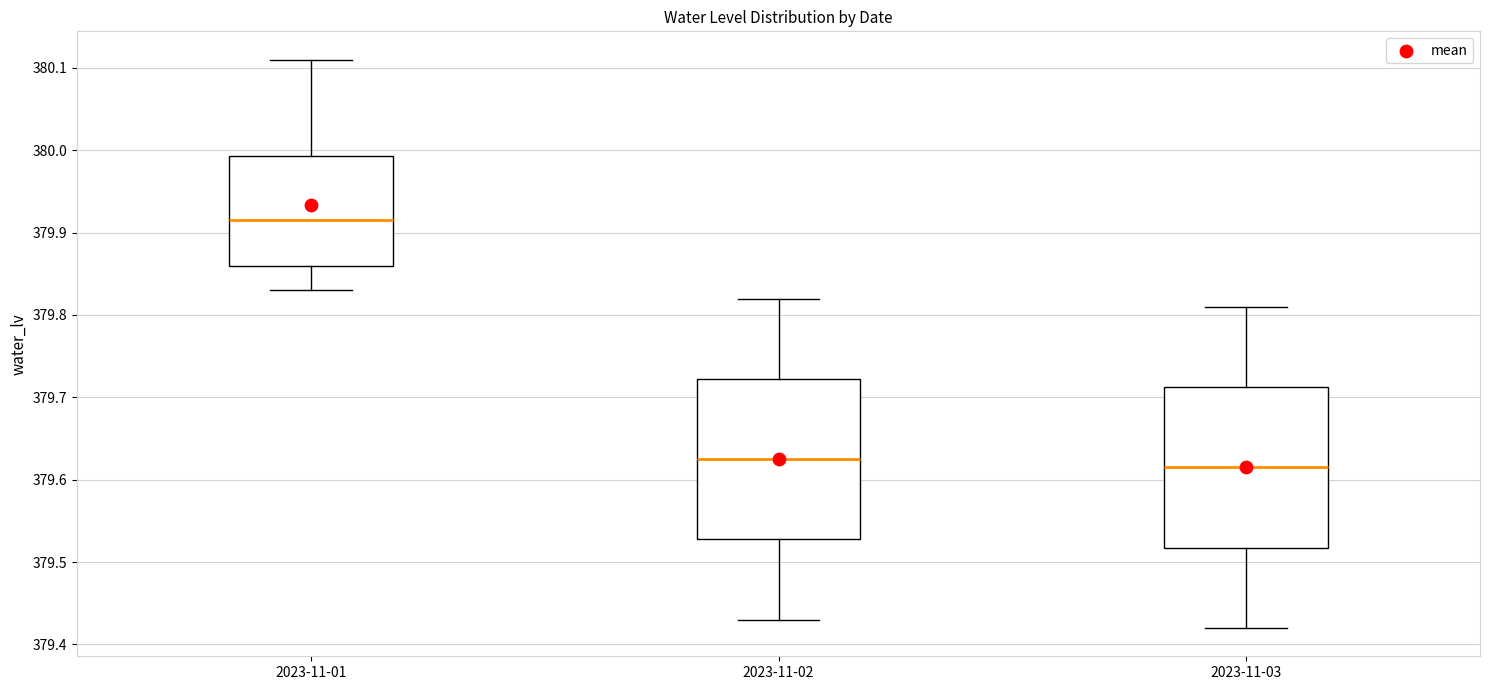

Which box's median line is the highest?

2023-11-01